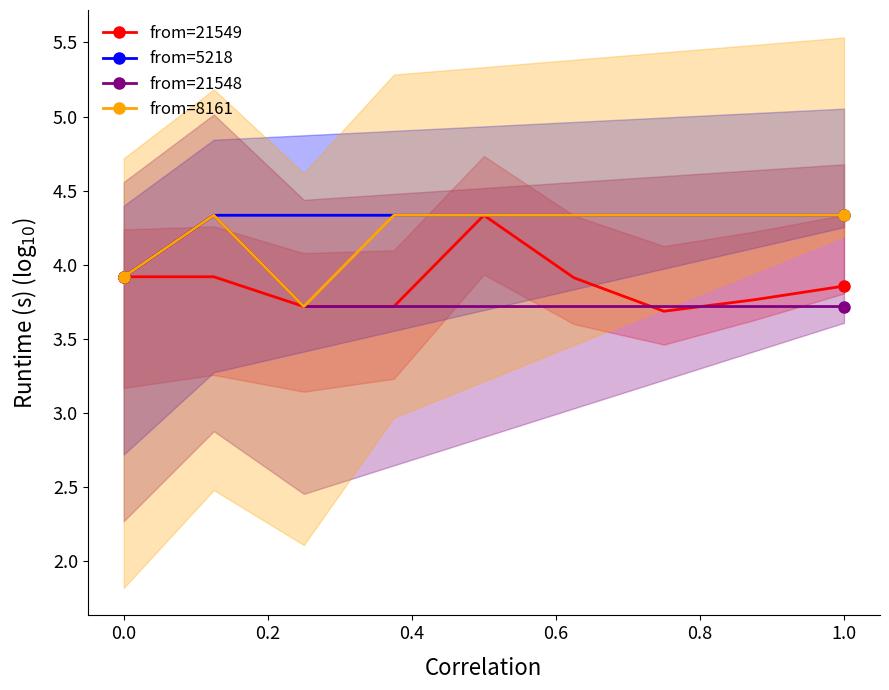

Count the from=21549 values in the range 3 to 4.

8